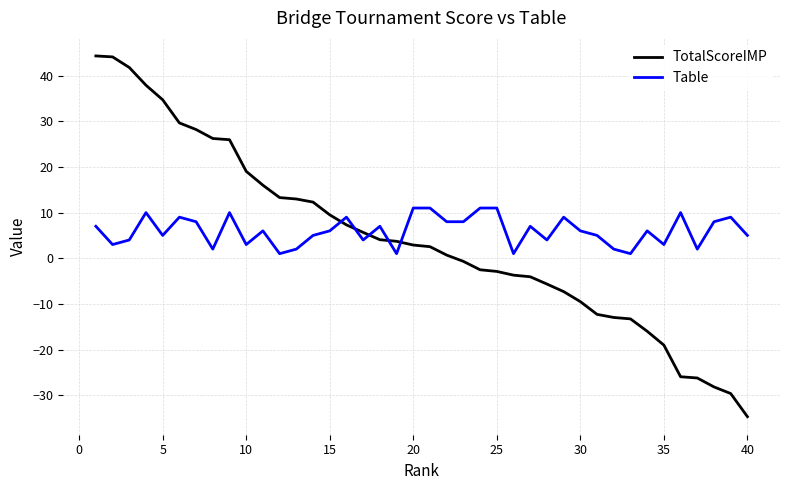

What is the greatest value displayed?

44.3